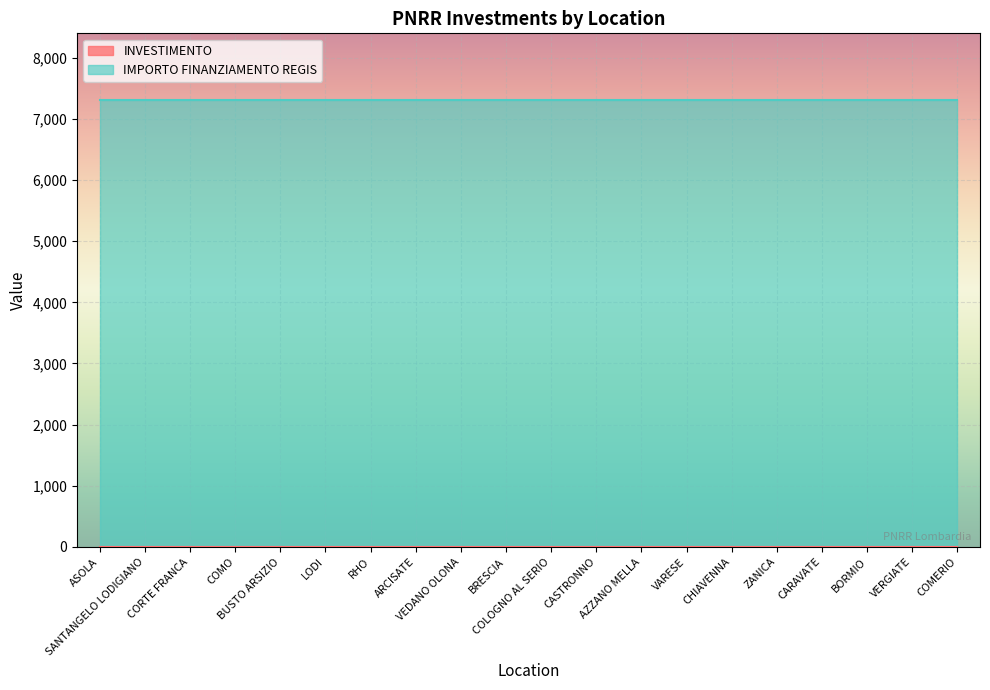

Where is IMPORTO FINANZIAMENTO REGIS nearest to the value 7301?

ASOLA